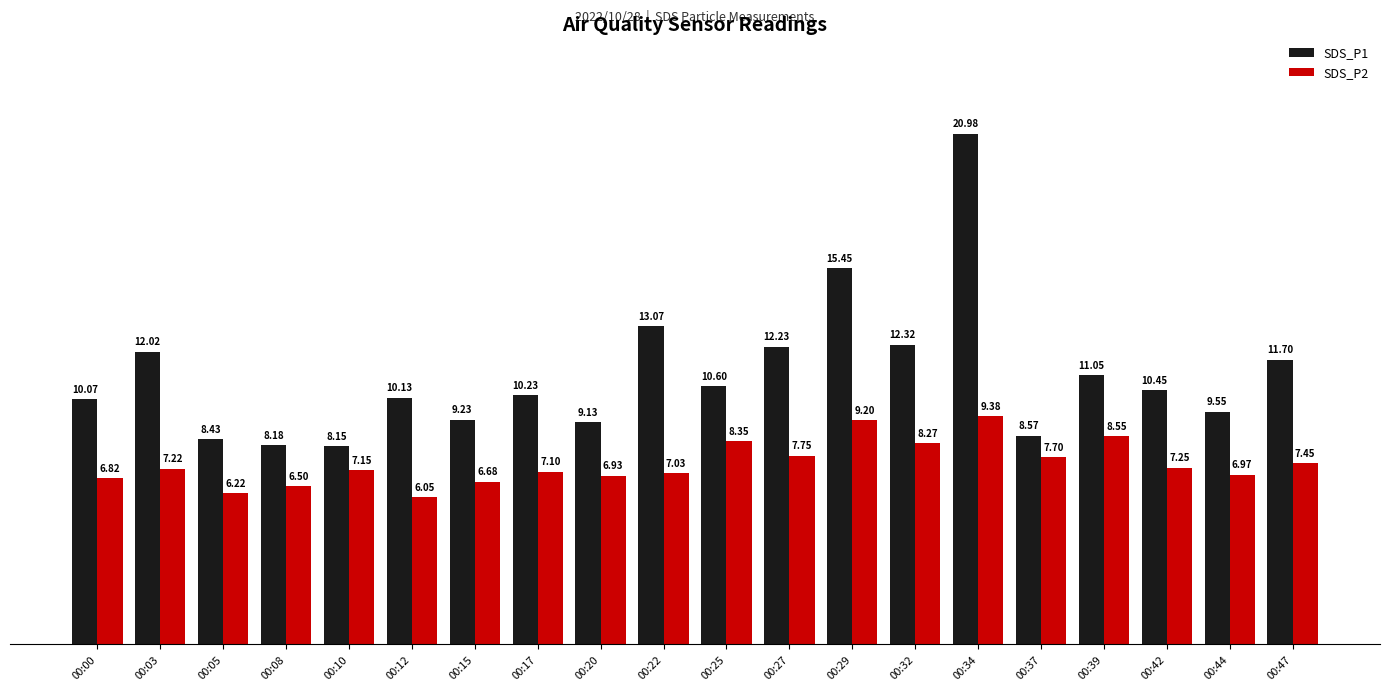

Is it true that SDS_P2 equals 10.7 at 00:22?

False